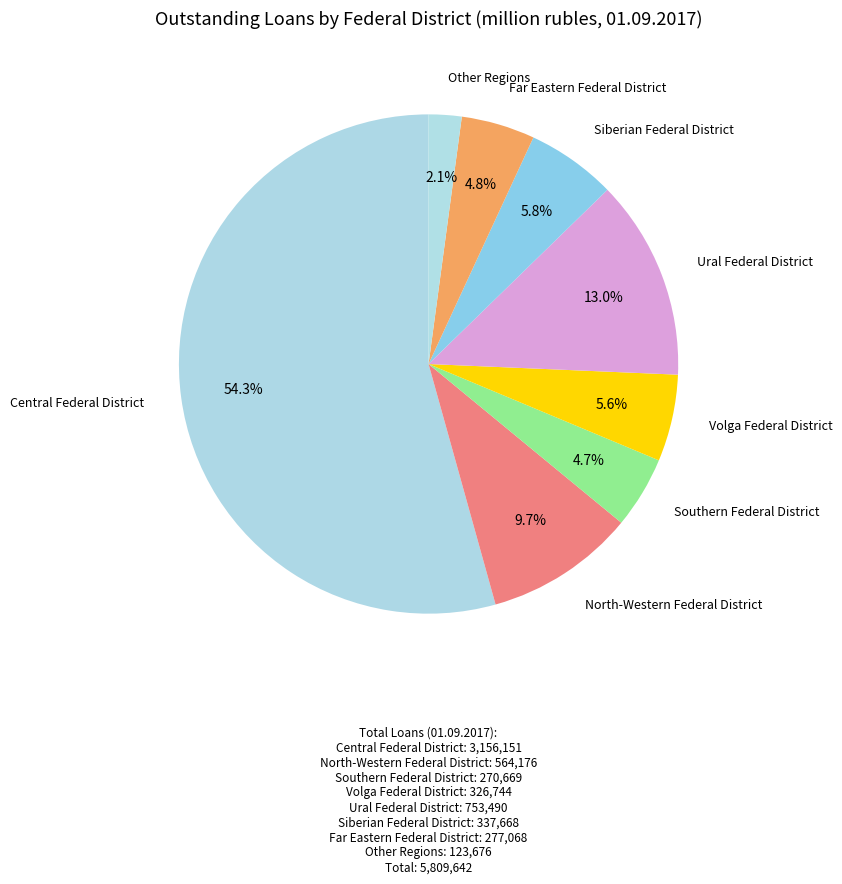

Rank the categories by value from lowest to highest.

Other Regions, Southern Federal District, Far Eastern Federal District, Volga Federal District, Siberian Federal District, North-Western Federal District, Ural Federal District, Central Federal District